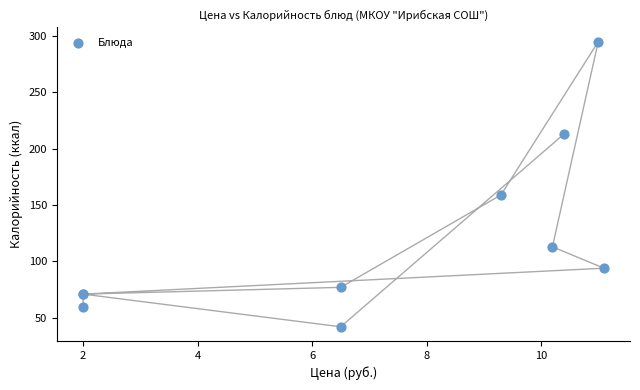

What Y value in the scatter plot is closest to 168?

159